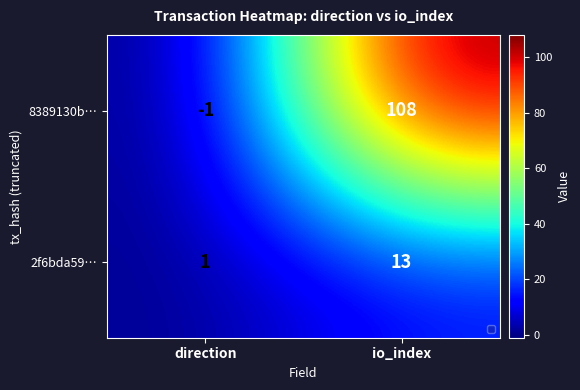

The value of 8389130b… at io_index is 150. True or false?

False